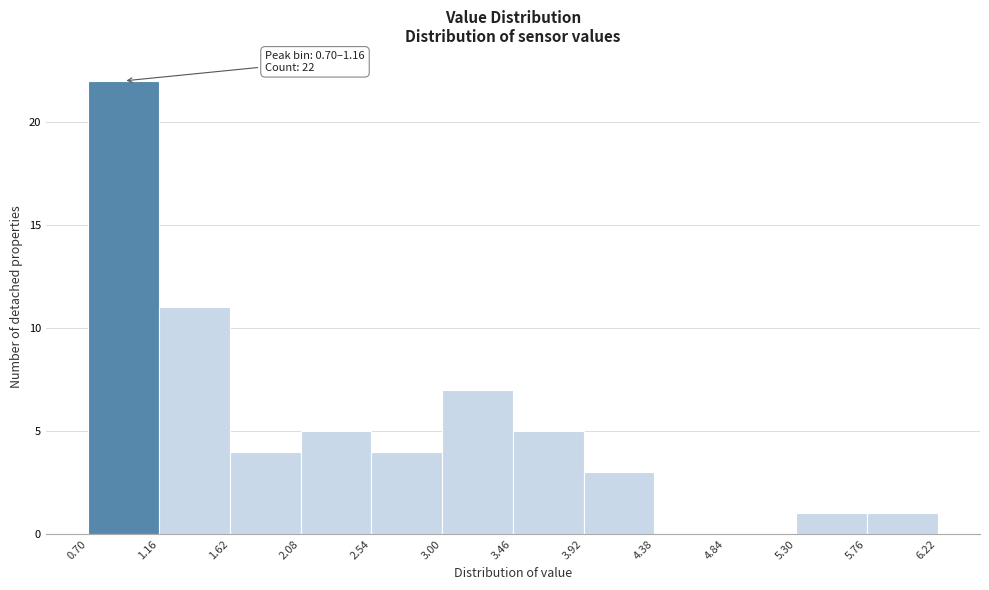

Over which range of the x-axis is the bar tallest?

0.70 to 1.16